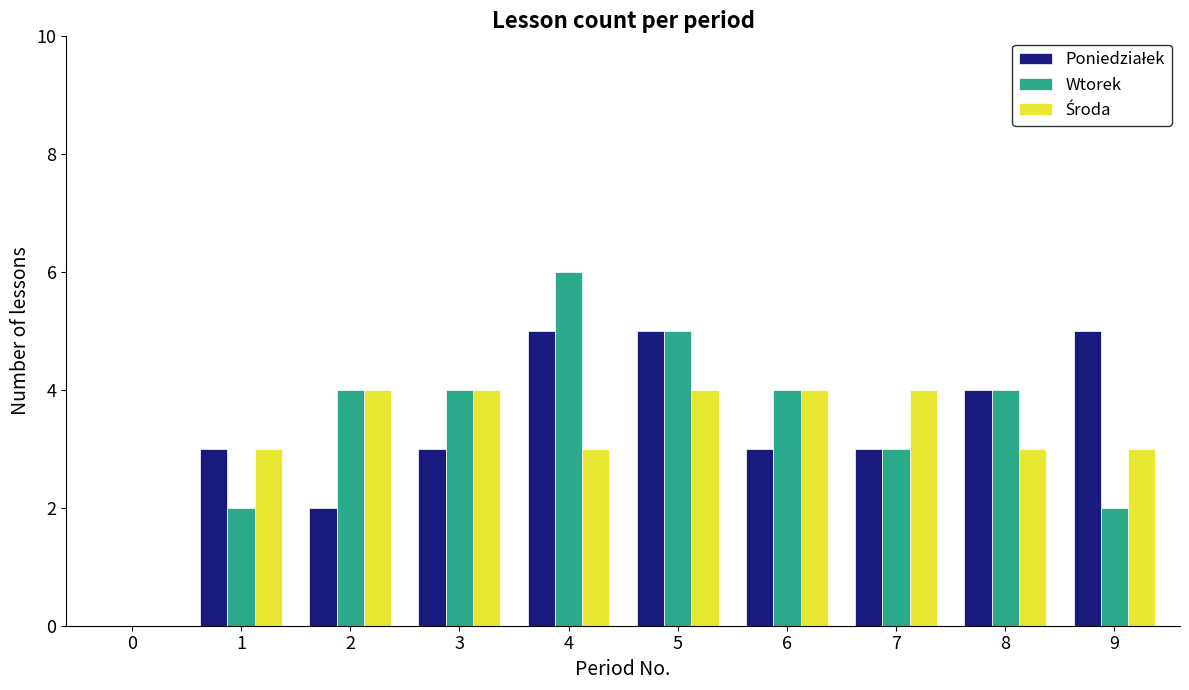

At which category does the chart reach its peak across all series?

4